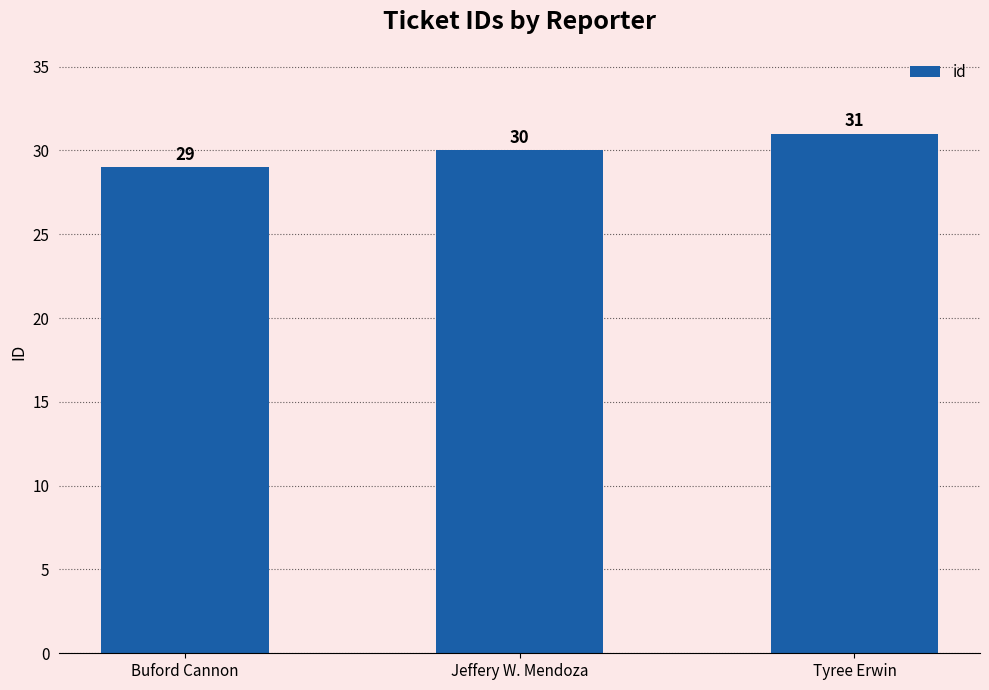

Count the values in the range 29 to 31.

3